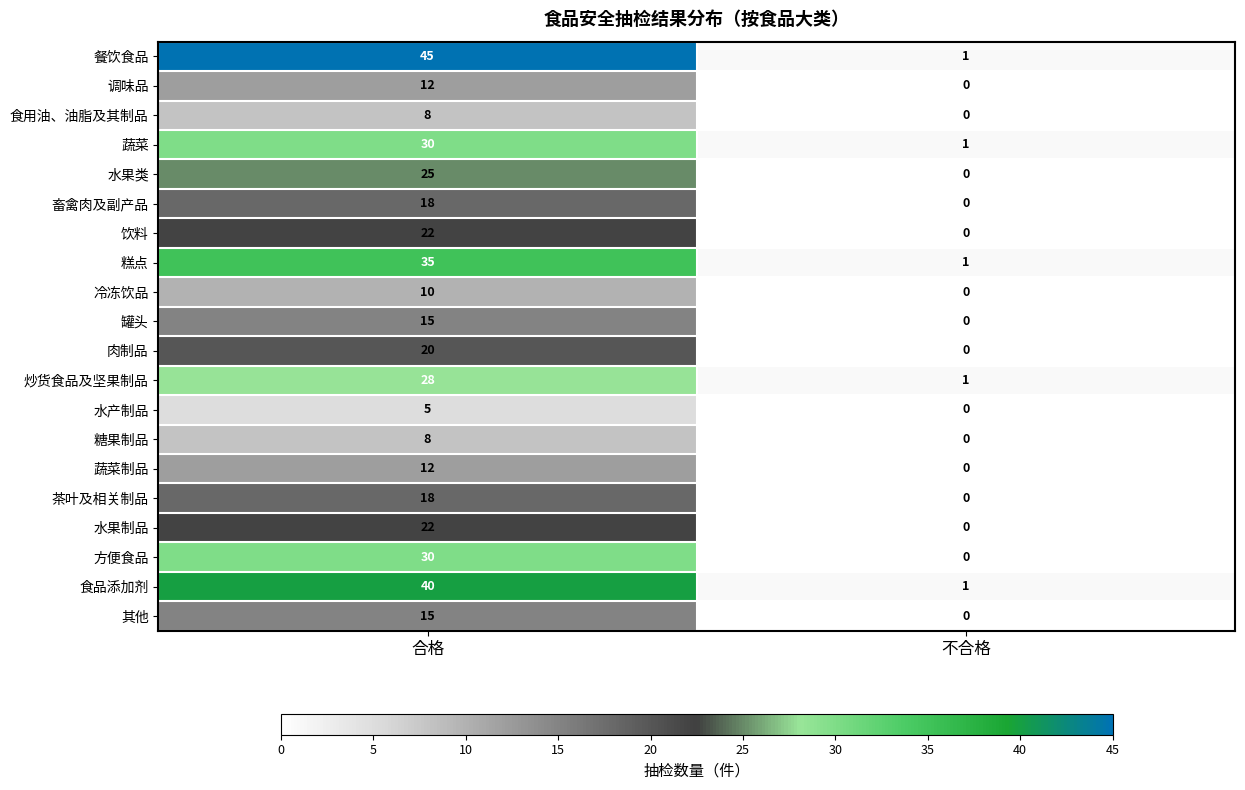

Count the number of categories in the chart.

2